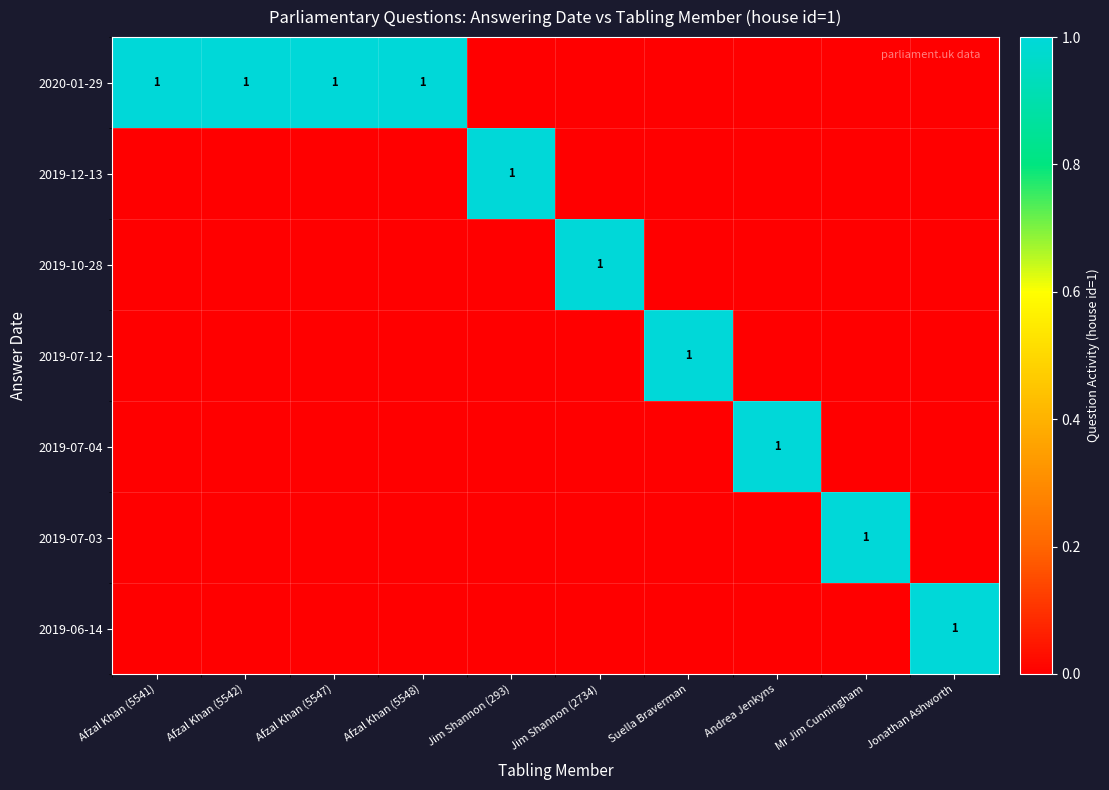

The value of 2020-01-29 at Afzal Khan (5542) is 1. True or false?

True